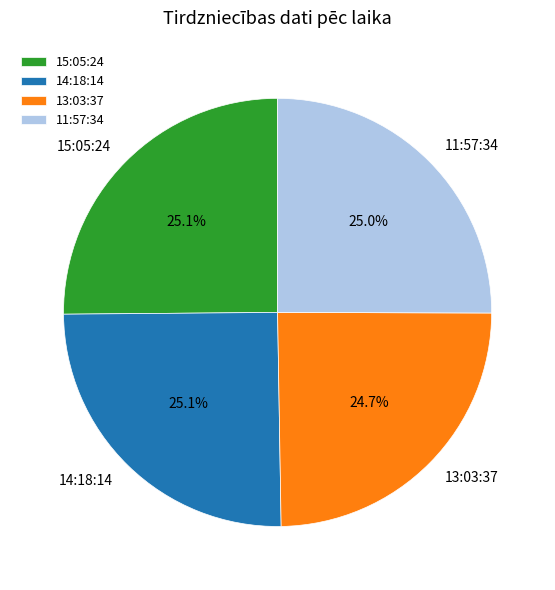

Does 14:18:14 account for over 50% of the chart?

No